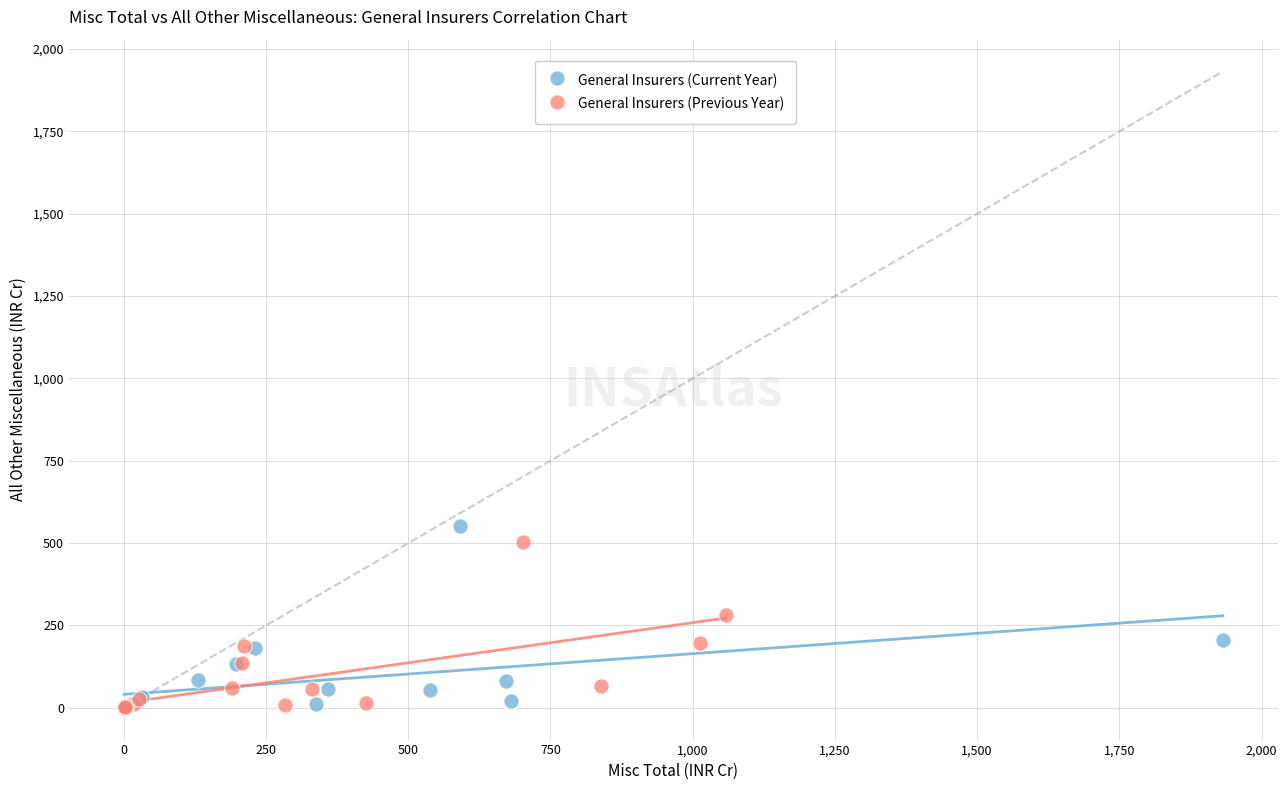

What are all the series names shown in the legend?

General Insurers (Current Year), General Insurers (Previous Year)